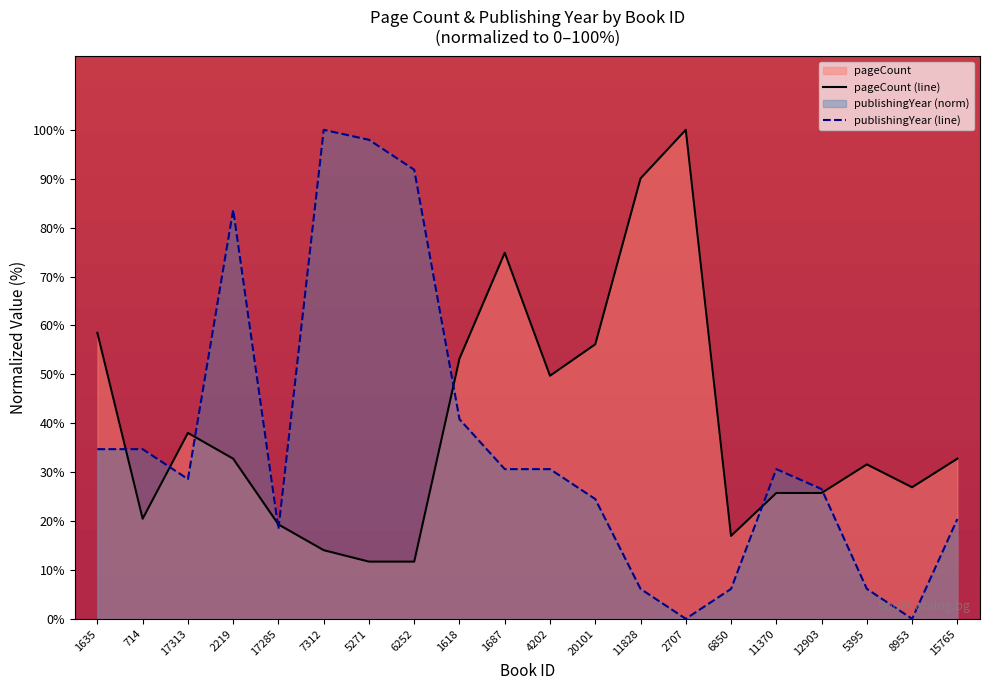

What are all the series names shown in the legend?

pageCount, publishingYear